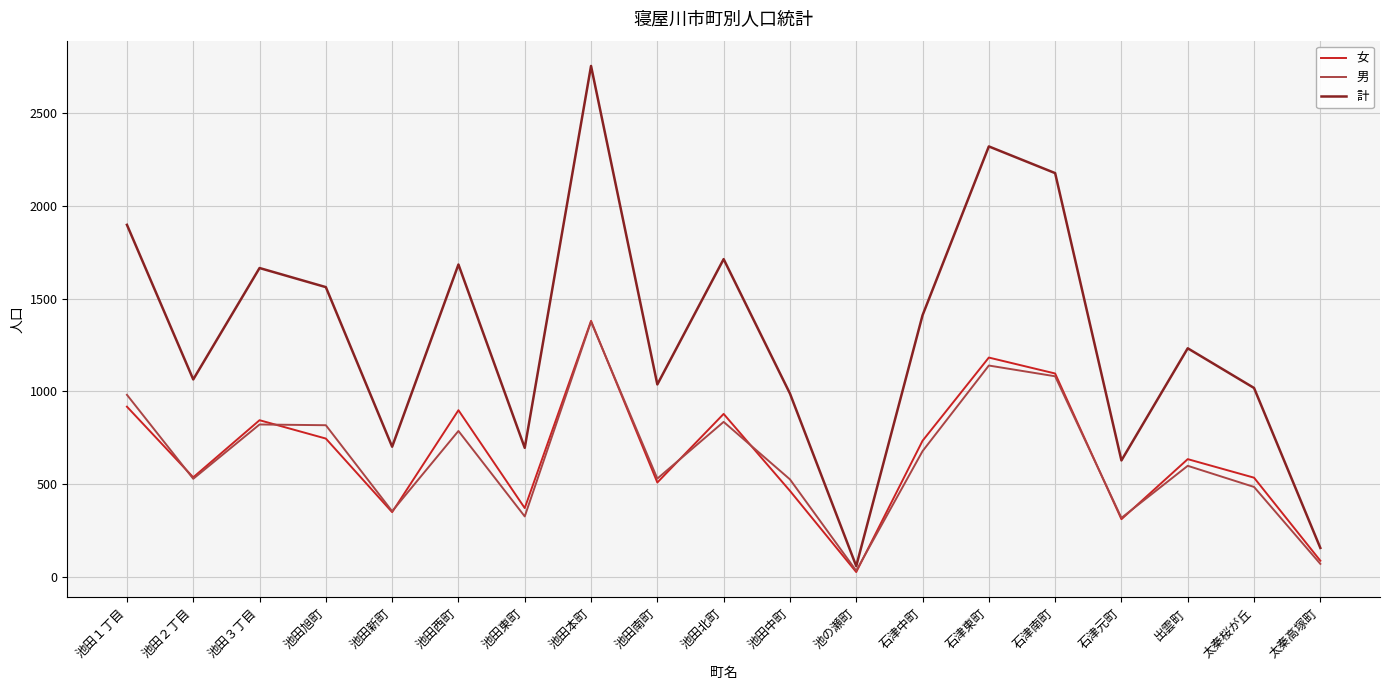

What is the spread (max minus min) of values at 太秦桜が丘?

534